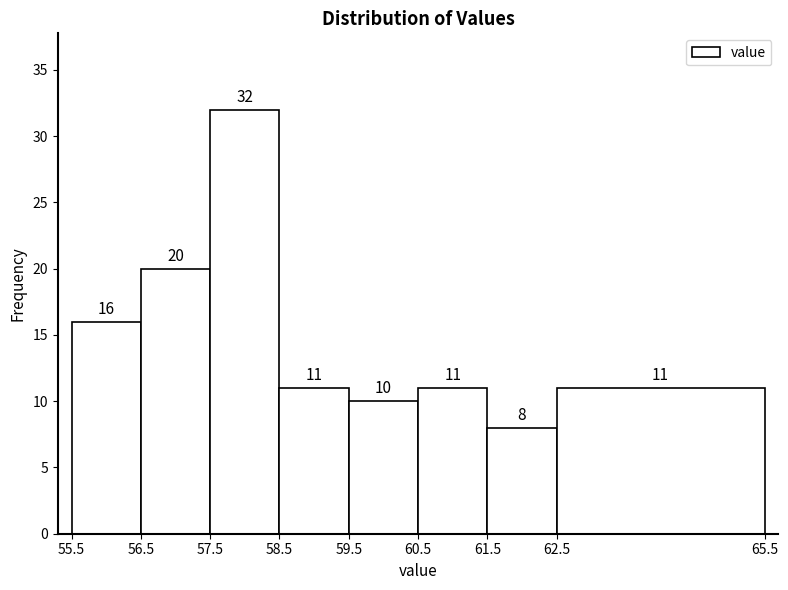

Over which range of the x-axis is the bar tallest?

57.5 to 58.5